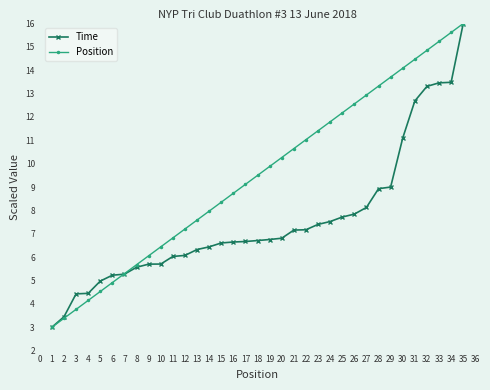

List the series in order of their overall mean, highest first.

Position, Time